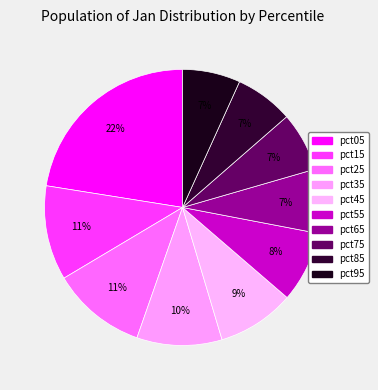

How many slices are in this pie chart?

10